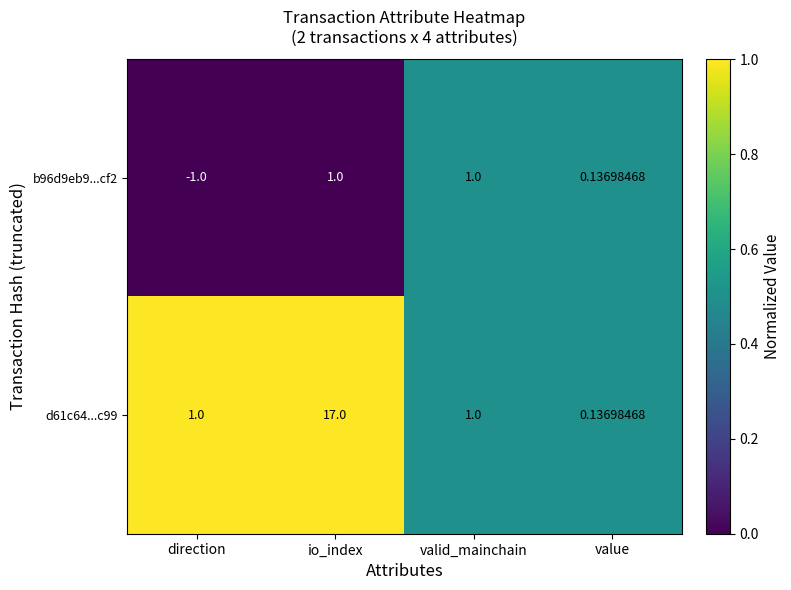

At which label does d61c64...c99 reach its peak?

io_index